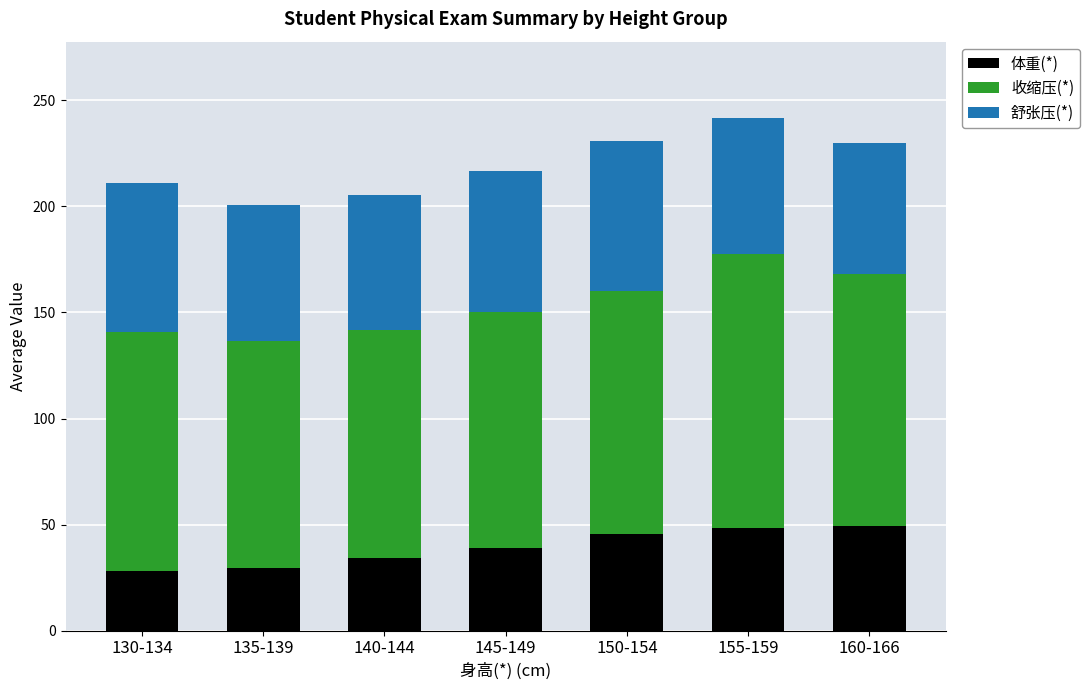

What is the total value across all series at 150-154?

230.7